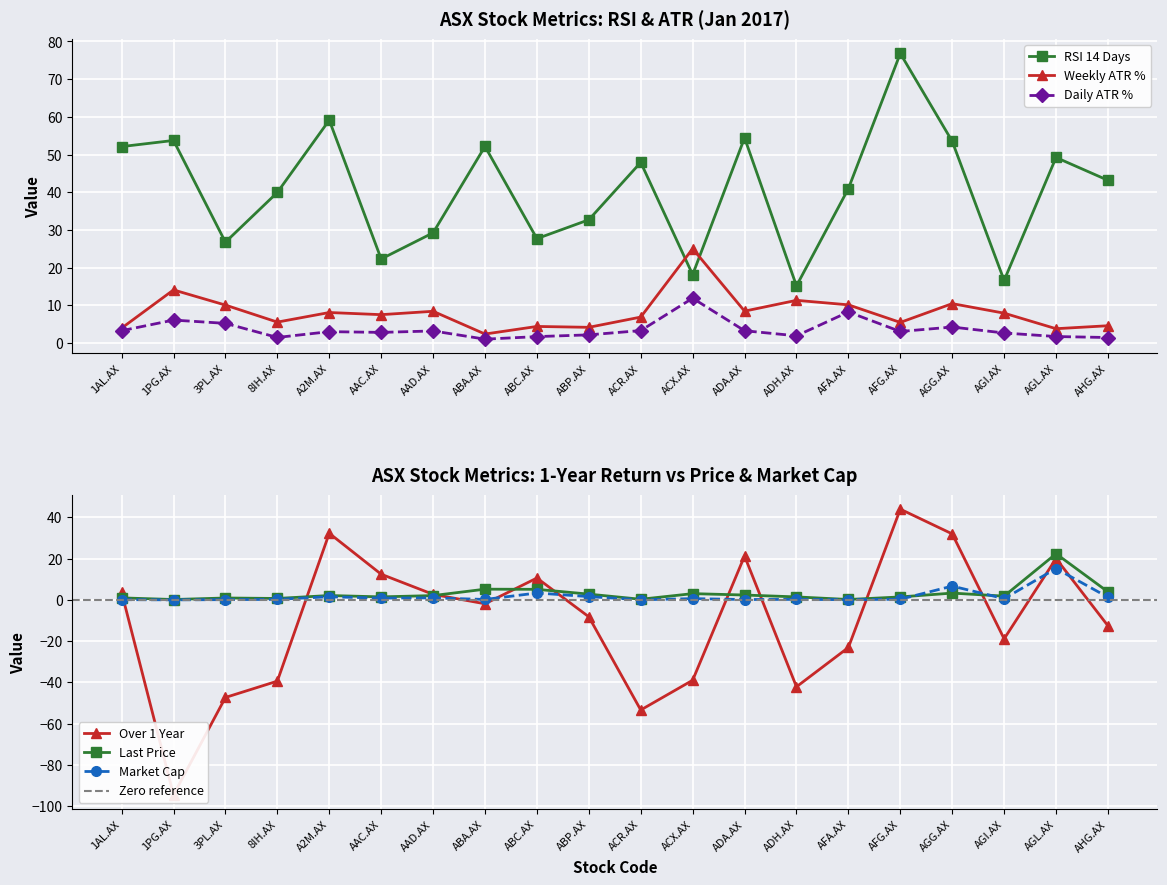

Between AFG.AX and ABC.AX, which is larger?

ABC.AX